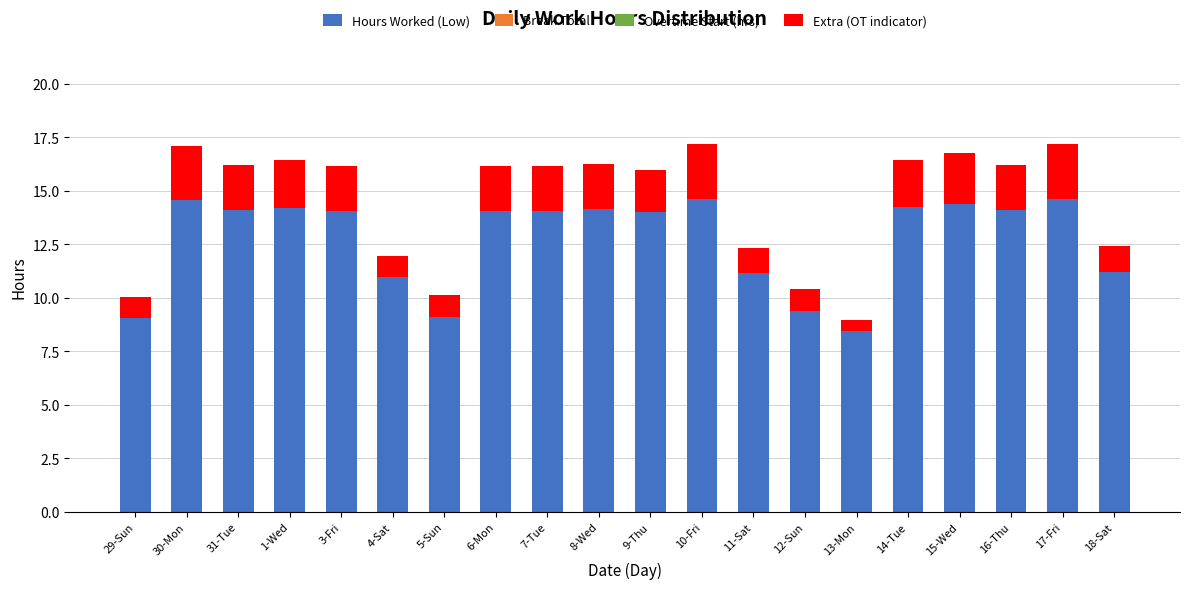

Is it true that Hours Worked (Low) equals 14.1 at 31-Tue?

True